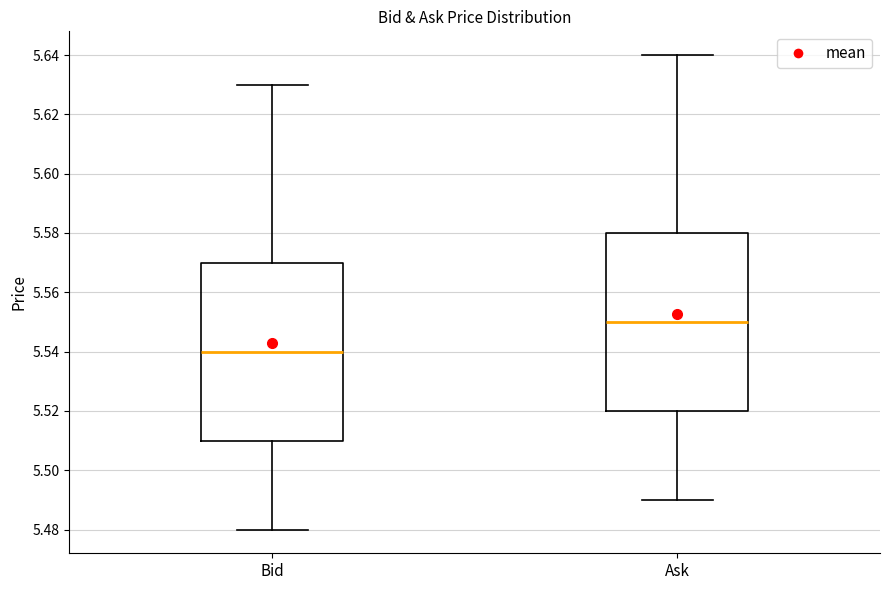

Where is the lower edge of the box for Bid on the y-axis? The values are not printed on the chart, so give them approximately, as read against the axis.

5.51